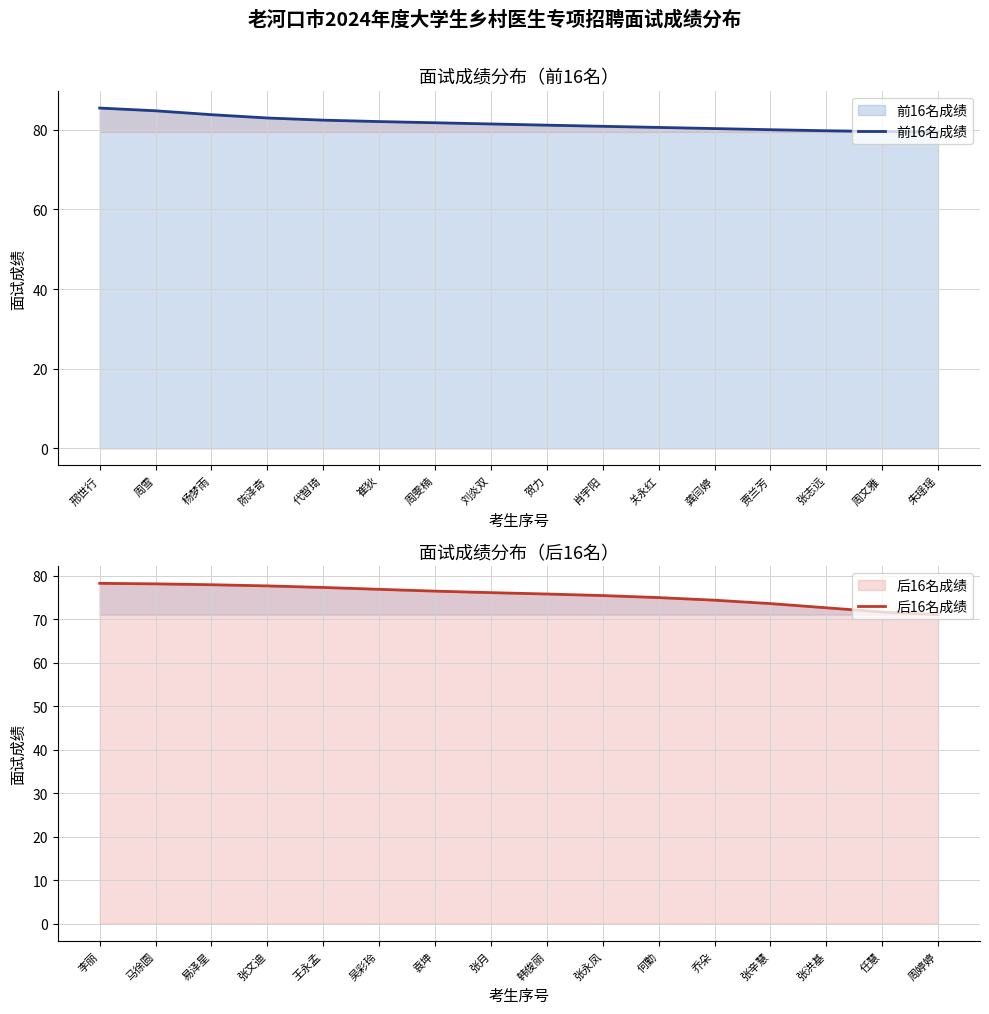

What is the label of the 12th point from the left?

龚闫婷